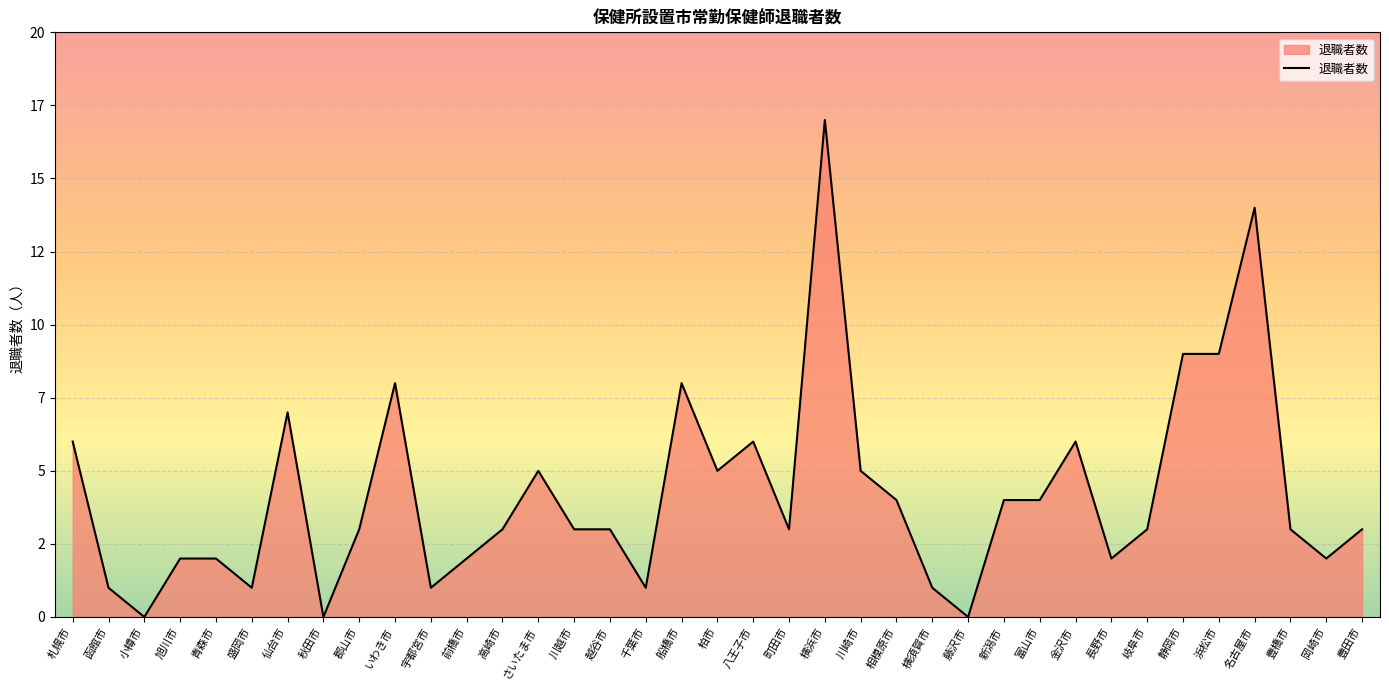

How many interior local peaks (higher than both neighbors) does the data have?

8